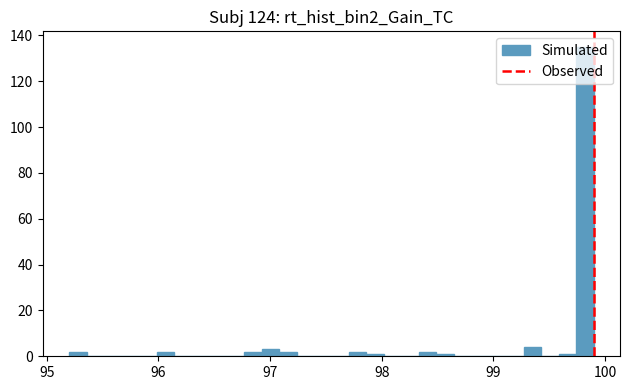

Read against the x-axis, roughly where is the centre of the tallest bar?

99.8